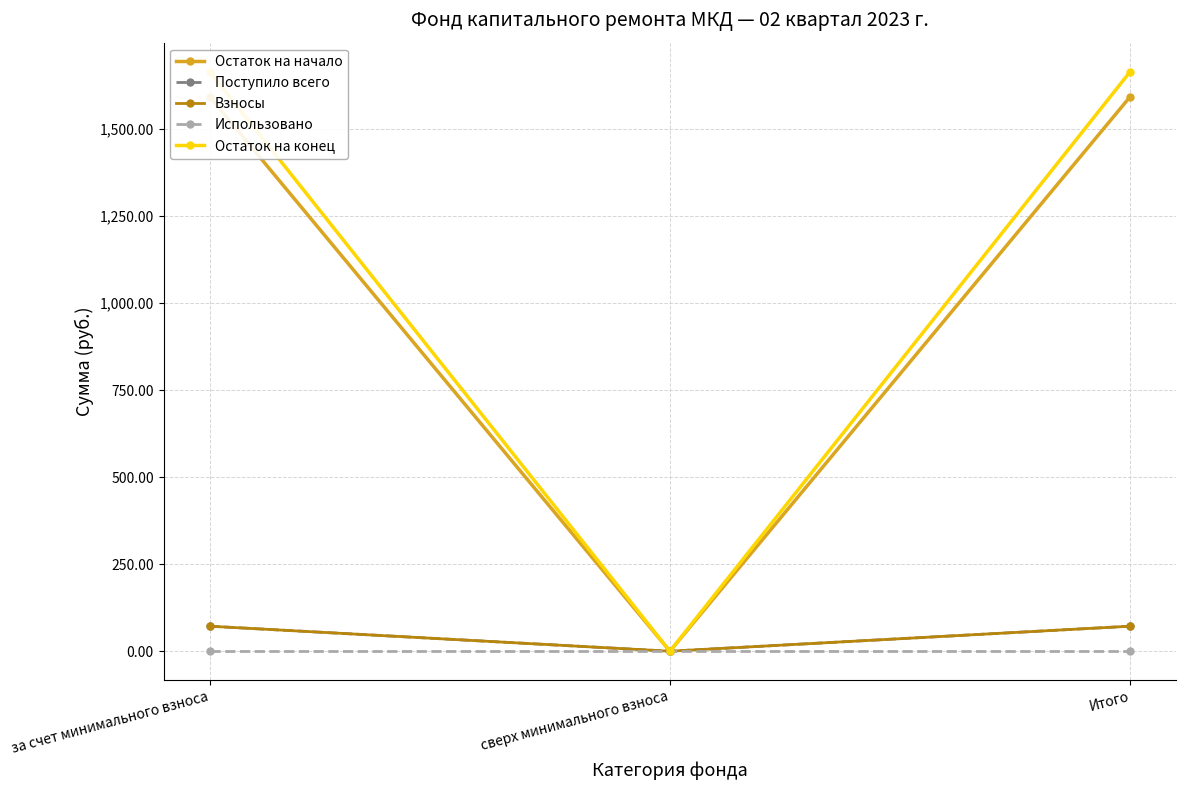

Which category has the highest value in the Остаток на конец series?

за счет минимального взноса